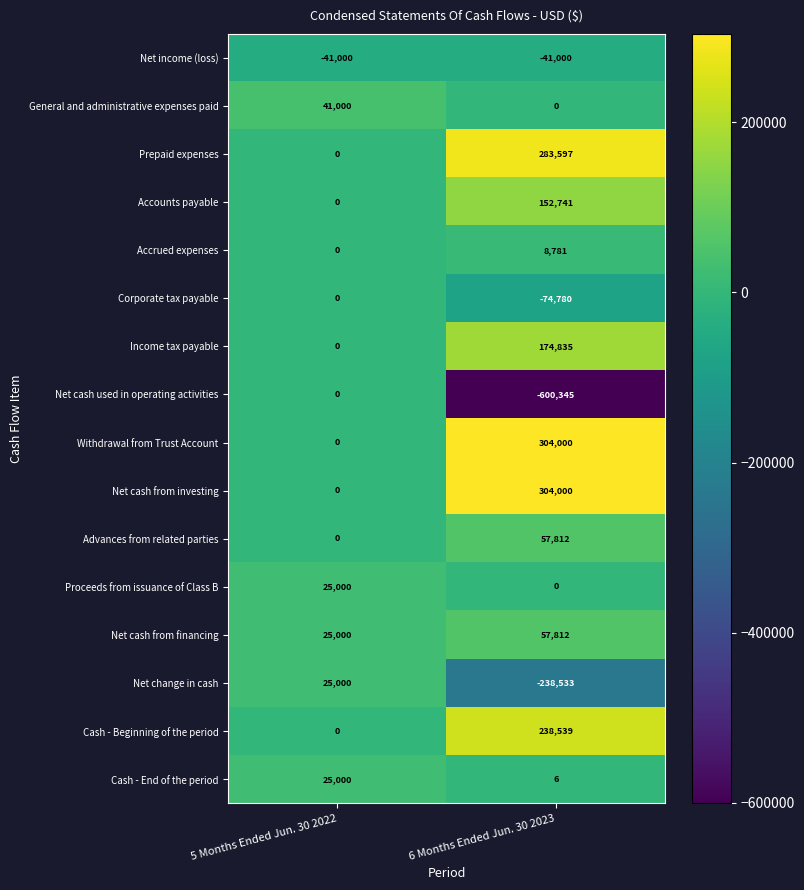

What is the average value of the Advances from related parties series?

28906